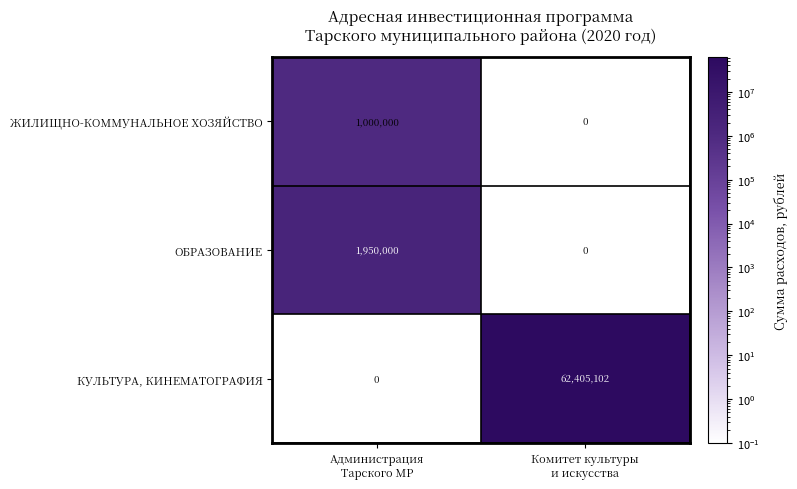

Which series has the largest range (max minus min)?

КУЛЬТУРА, КИНЕМАТОГРАФИЯ